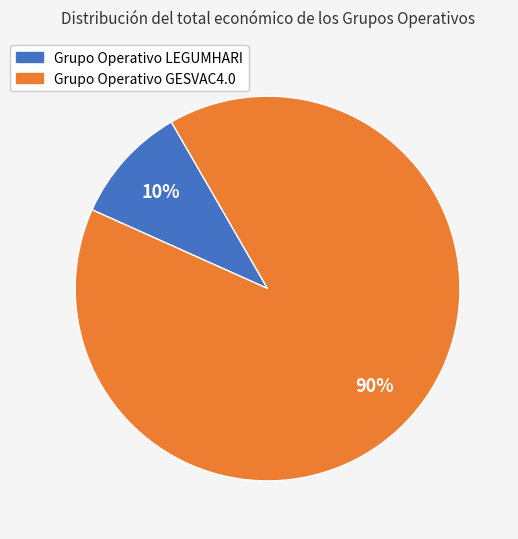

What percentage is the Grupo Operativo LEGUMHARI slice, to the nearest percent?

10%